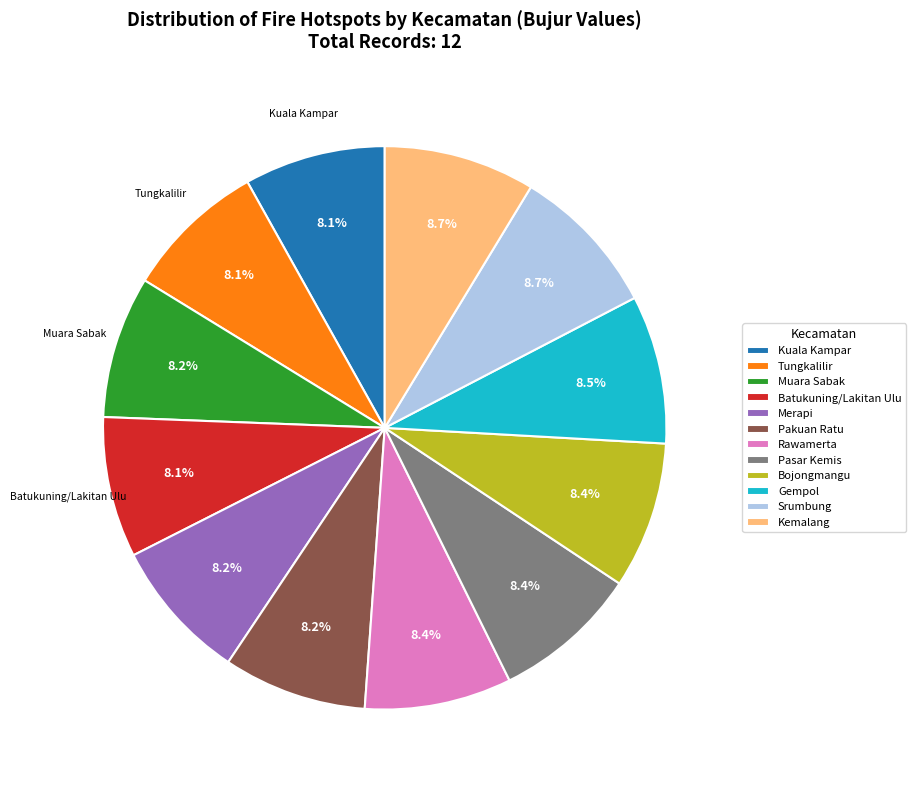

Is there any slice that represents more than half of the pie?

No